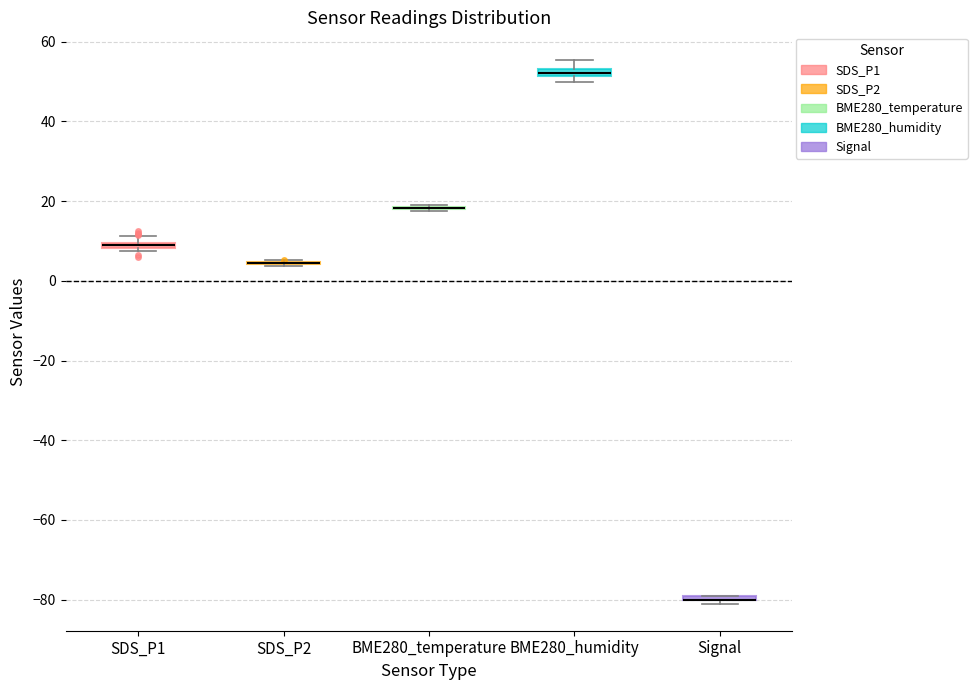

Where is the upper edge of the box for SDS_P1 on the y-axis? The values are not printed on the chart, so give them approximately, as read against the axis.

10